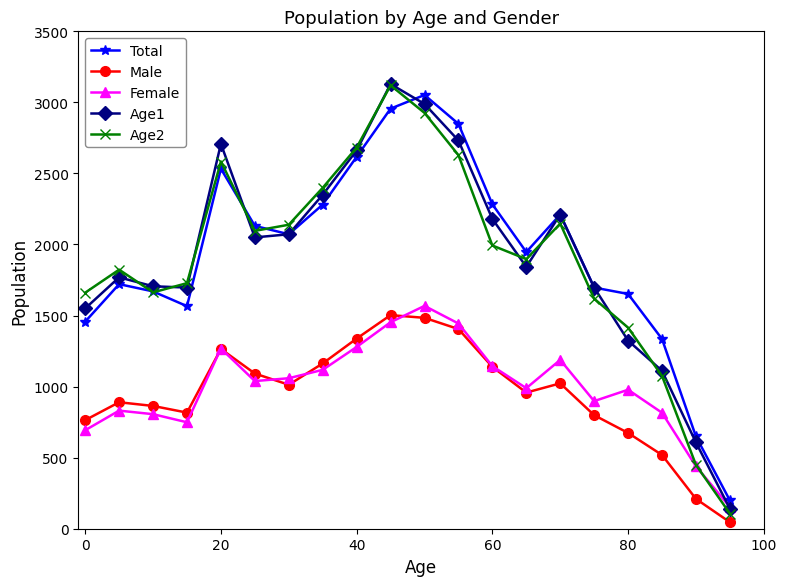

True or false: Total and Male intersect in this chart.

False